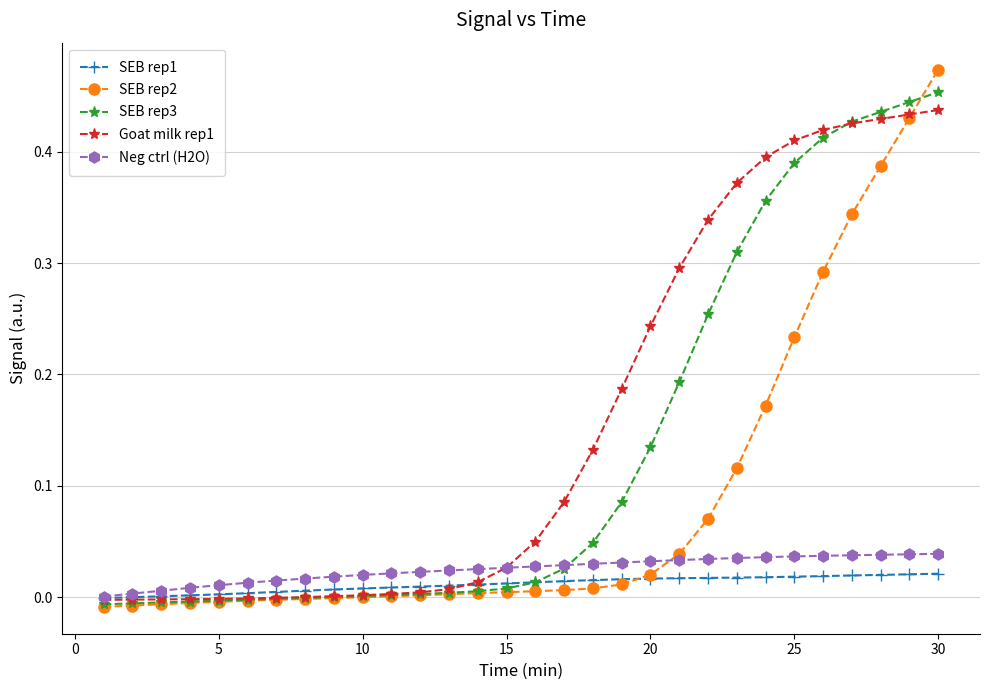

Which series has the largest range (max minus min)?

SEB rep2